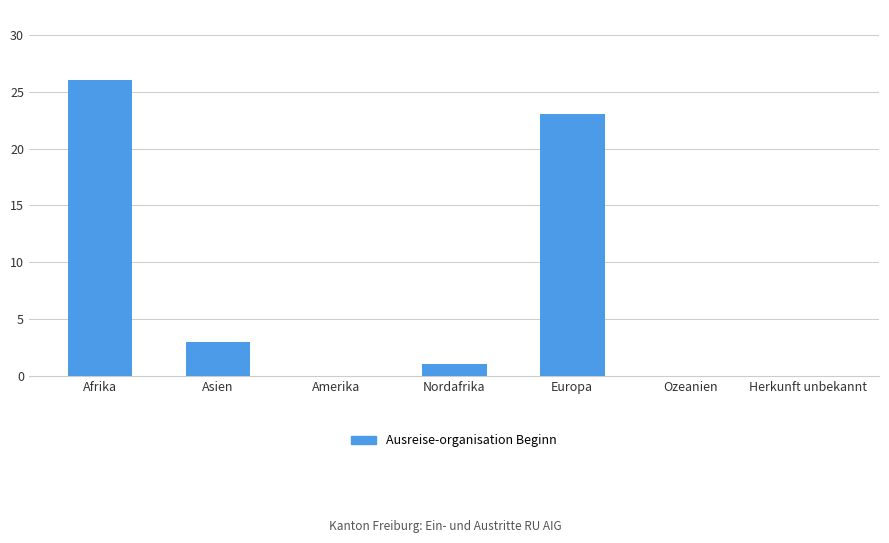

Reading right to left, transcribe all the data shown in this chart.

Herkunft unbekannt=0	Ozeanien=0	Europa=23	Nordafrika=1	Amerika=0	Asien=3	Afrika=26